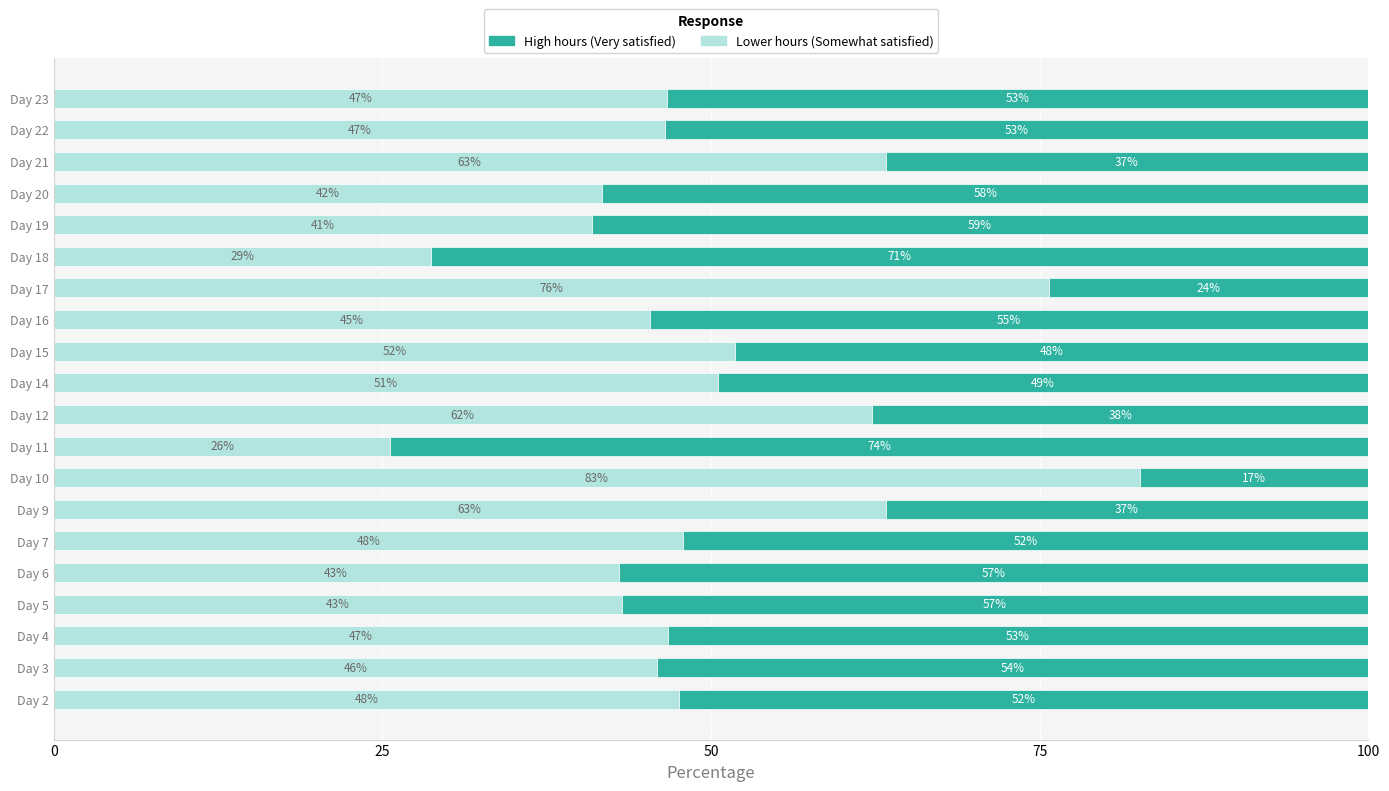

What is the total value across all series at Day 10?

100.0